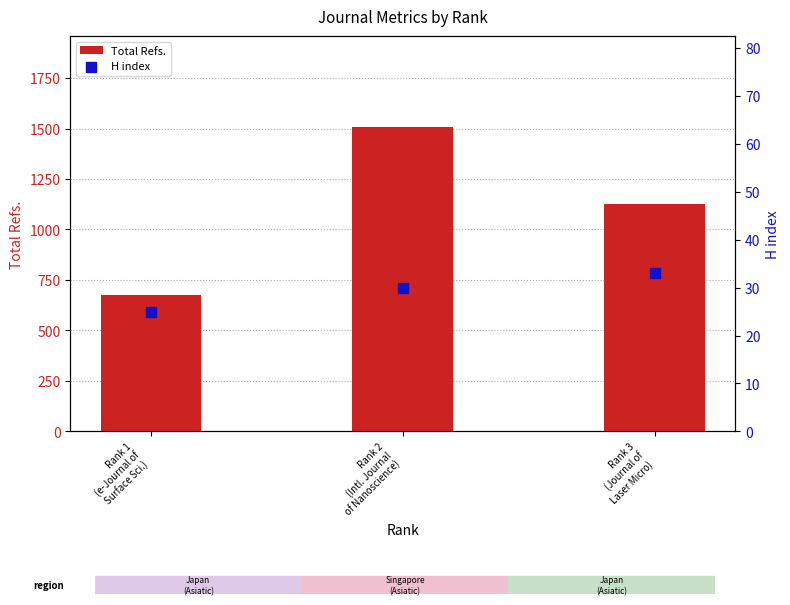

What are all the series names shown in the legend?

Total Refs., H index